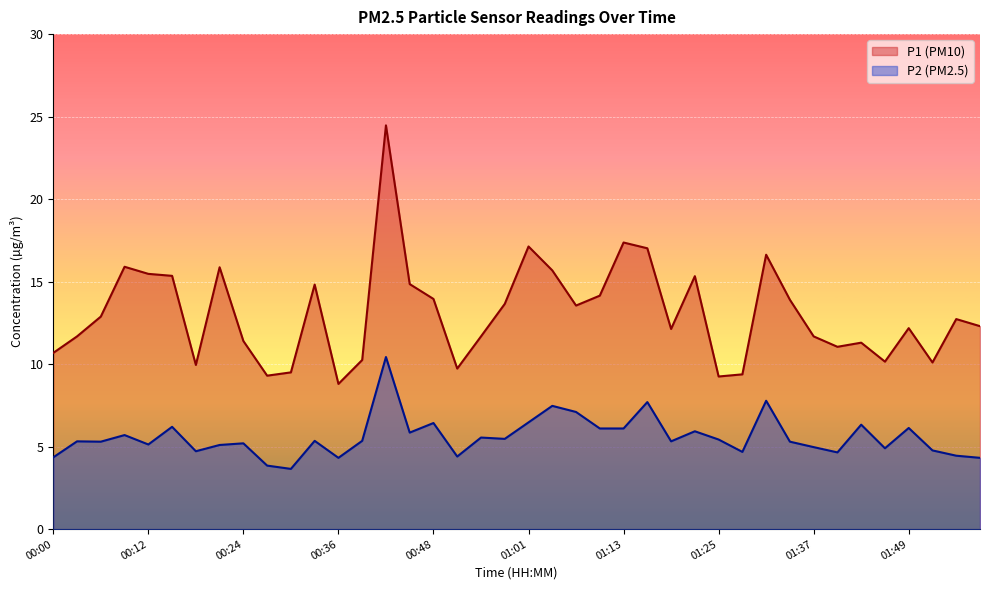

What is the sum of the P1 values at 00:18 and 00:27?

19.2